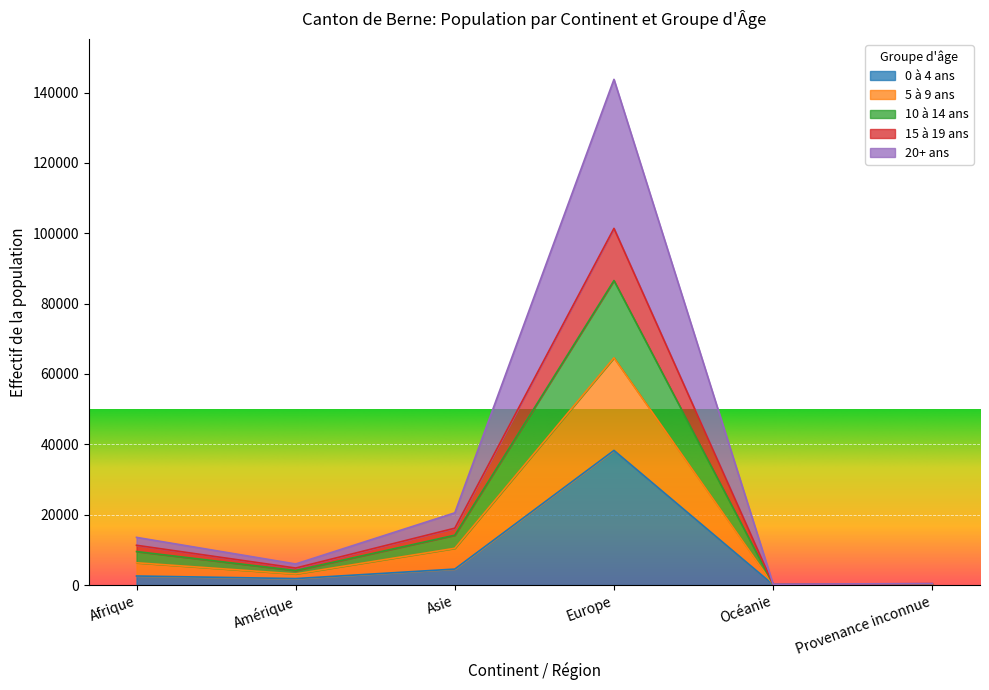

Does the chart display data point markers on the line(s)?

No